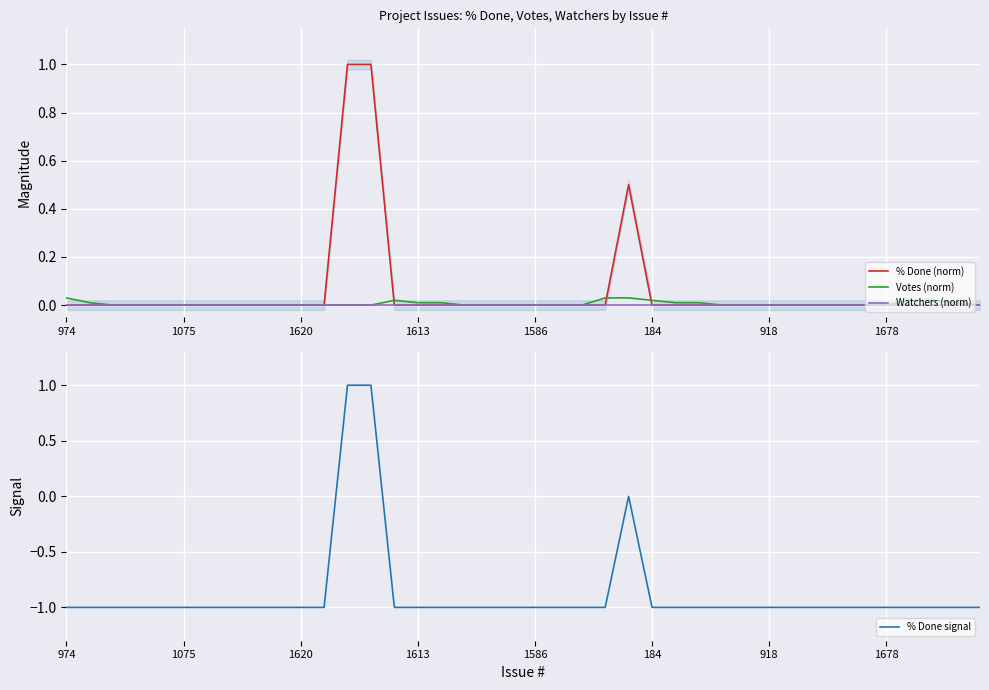

The value of Votes (norm) at 33 is -0.0. True or false?

False